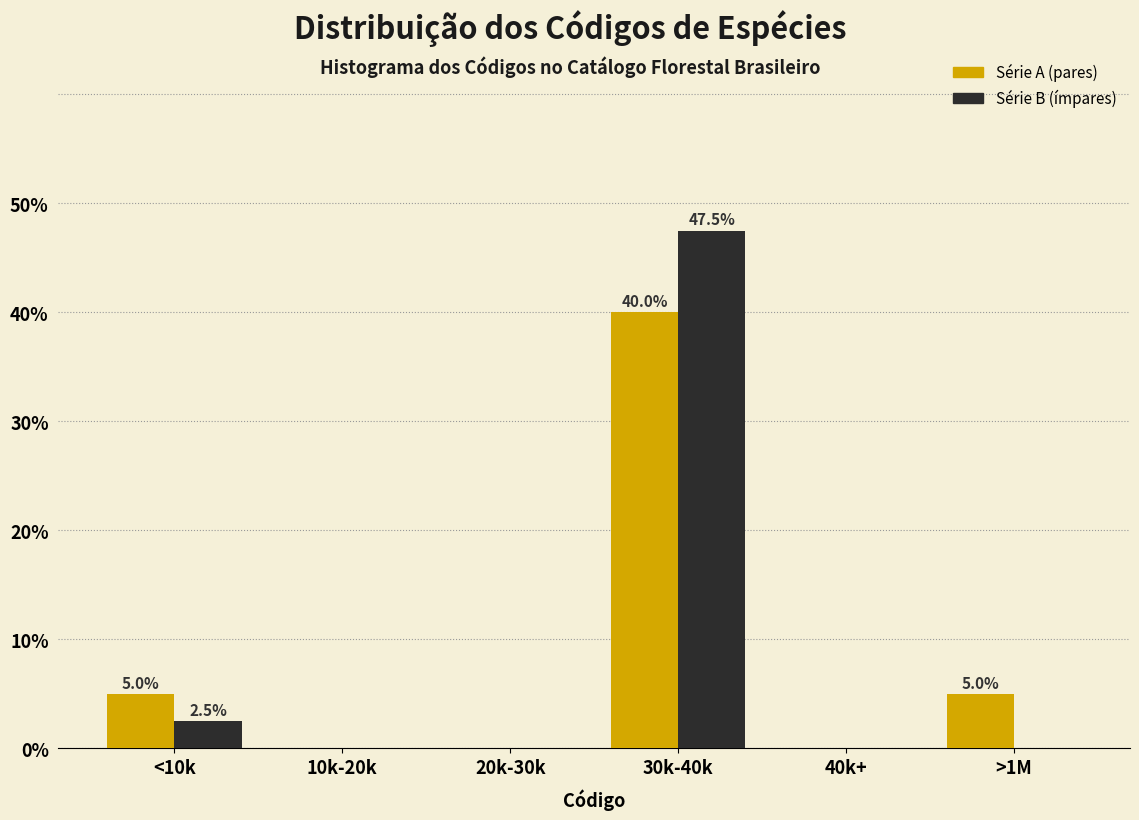

Reading left to right, transcribe all the data shown in this chart.

Série A: <10k=5.0	10k-20k=0.0	20k-30k=0.0	30k-40k=40.0	40k+=0.0	>1M=5.0
Série B: <10k=2.5	10k-20k=0.0	20k-30k=0.0	30k-40k=47.5	40k+=0.0	>1M=0.0